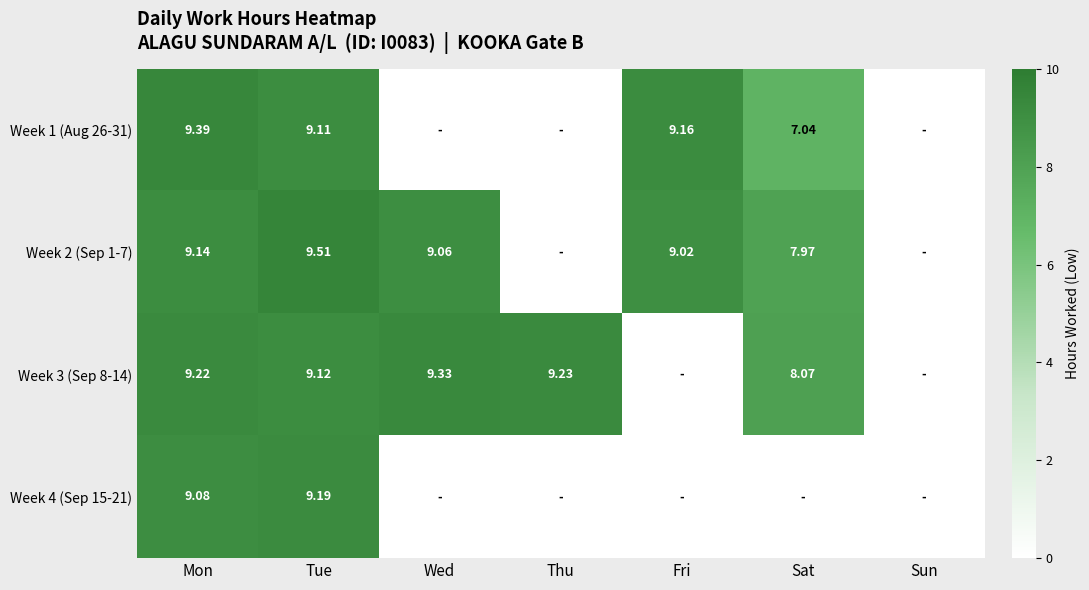

Is the value of Week 1 (Aug 26-31) at Tue greater than the value of Week 3 (Sep 8-14) at Thu?

No